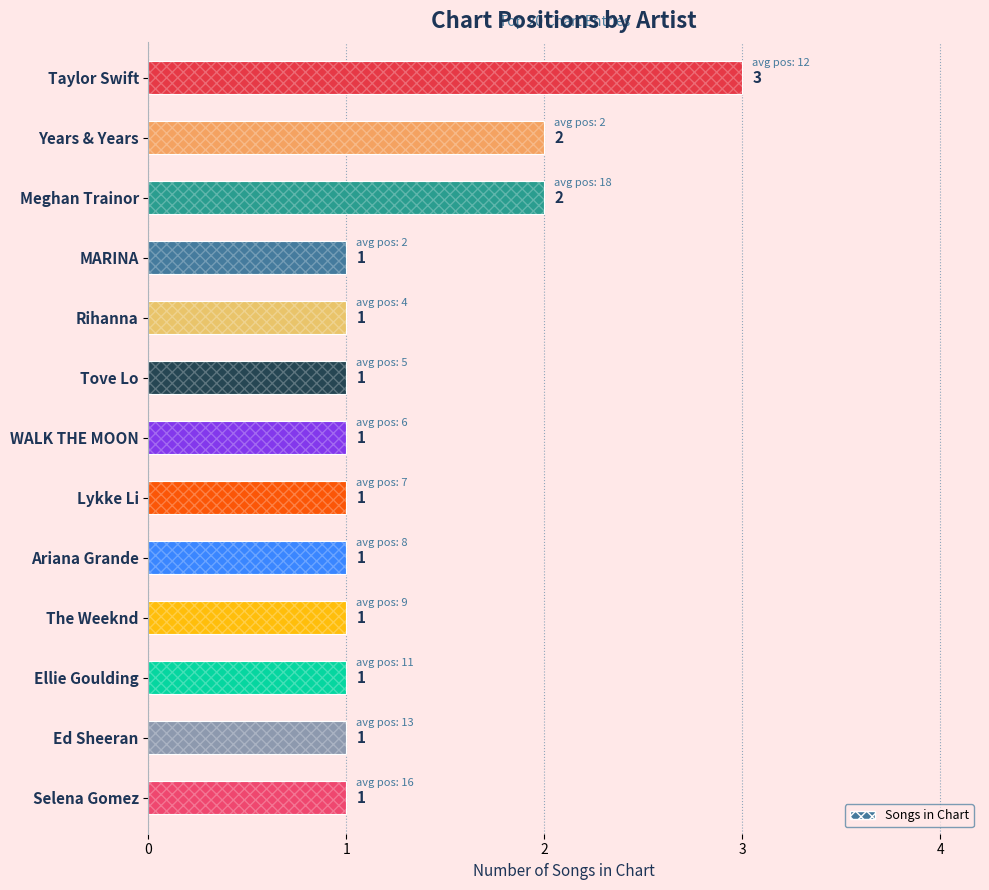

Is it true that the value at Taylor Swift is 5?

False